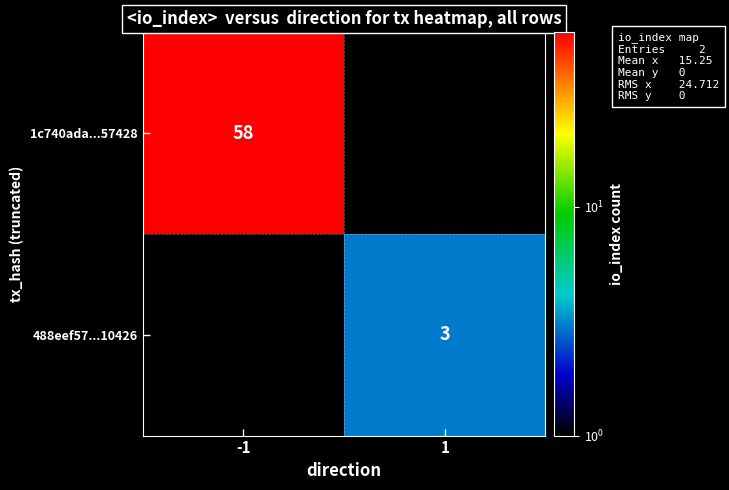

Is the value of 1c740ada...57428 at -1 greater than the value of 488eef57...10426 at 1?

Yes